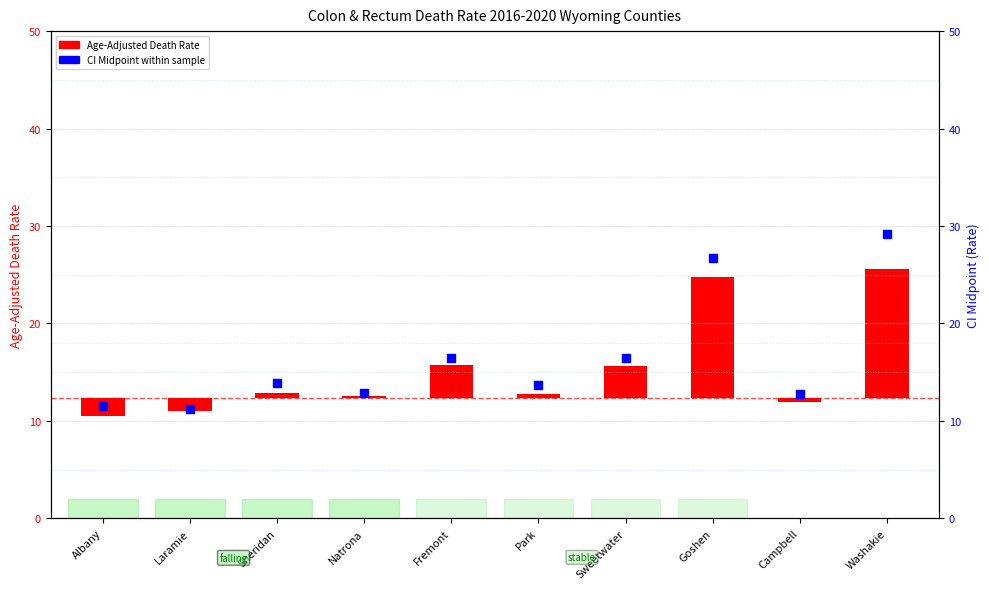

Which series reaches the minimum Y coordinate?

Age-Adjusted Death Rate